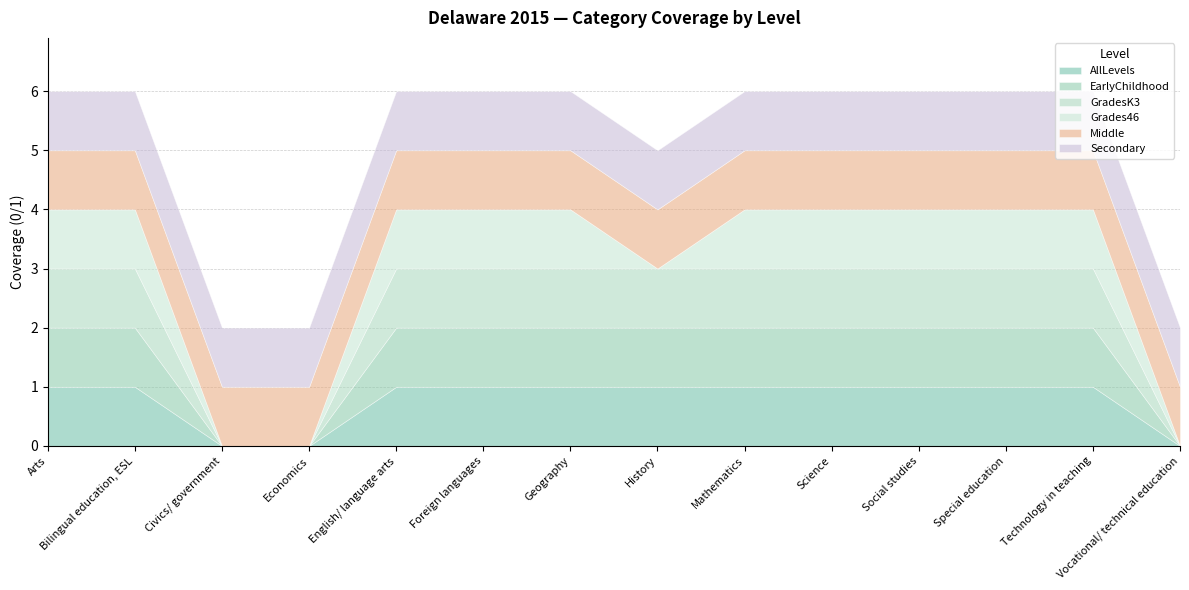

What is the sum of all Grades46 values?

10